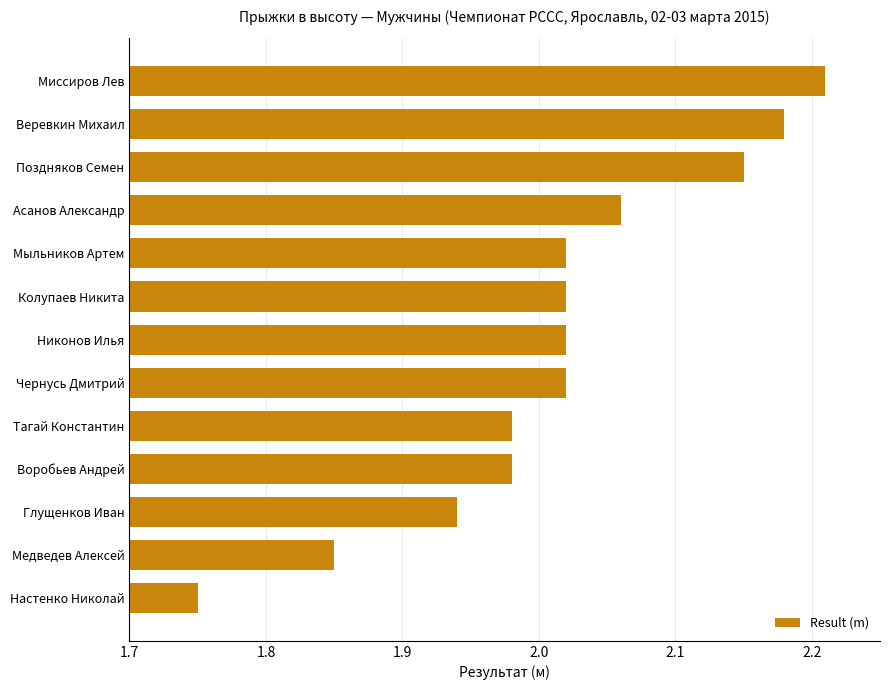

Approximately how many times larger is the value at Тагай Константин compared to Мыльников Артем?

1.0